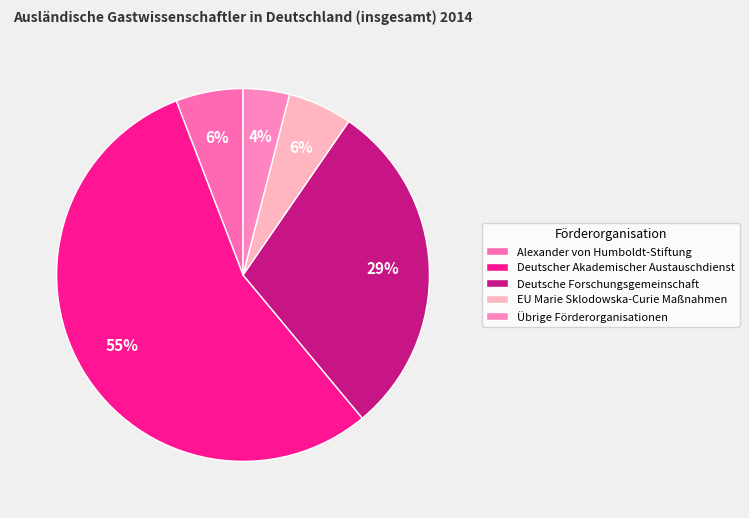

To the nearest percent, what is the difference between the Deutscher Akademischer Austauschdienst and Alexander von Humboldt-Stiftung slice percentages?

49%